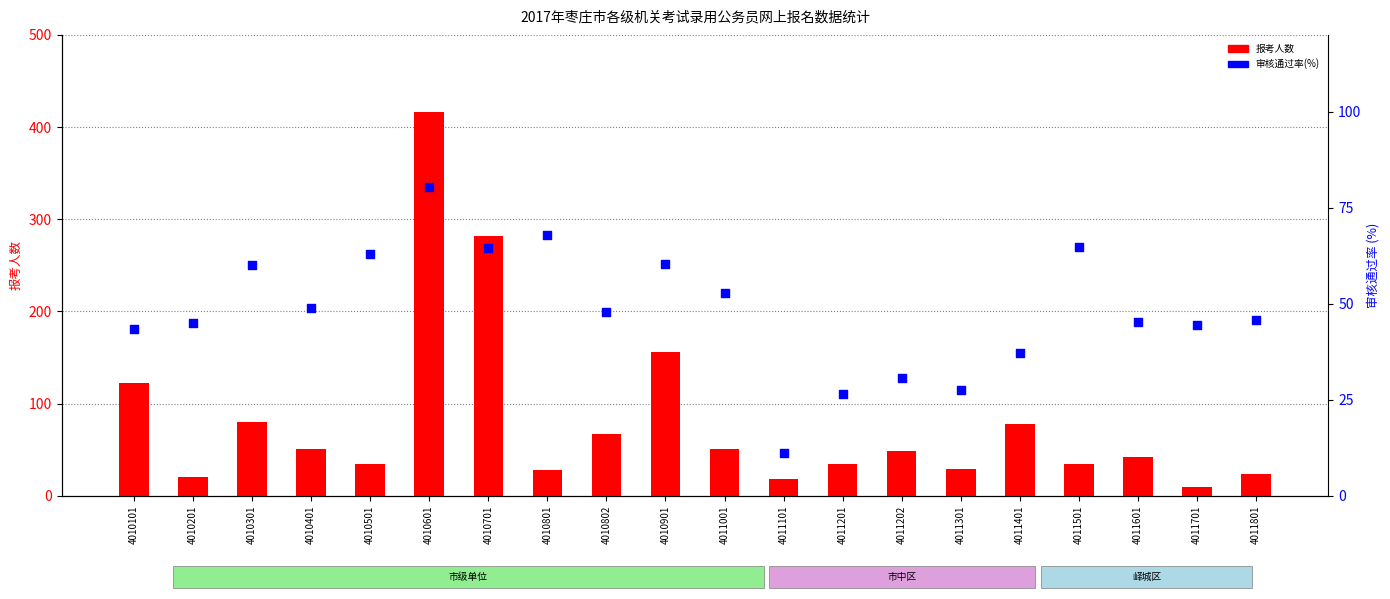

Which series contains the highest Y value?

报考人数